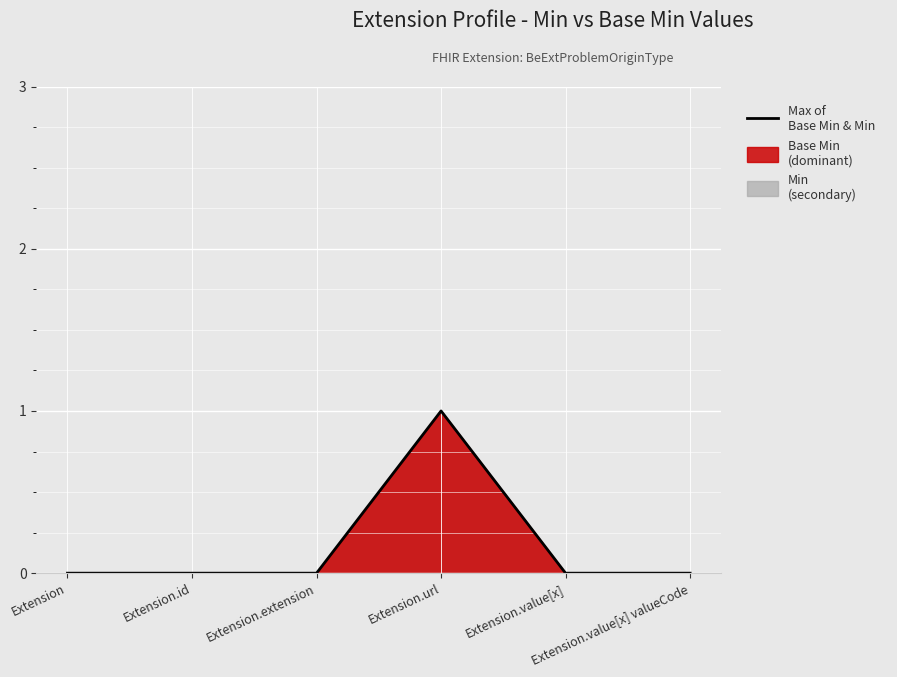

Where is the data nearest to the value 0?

Extension